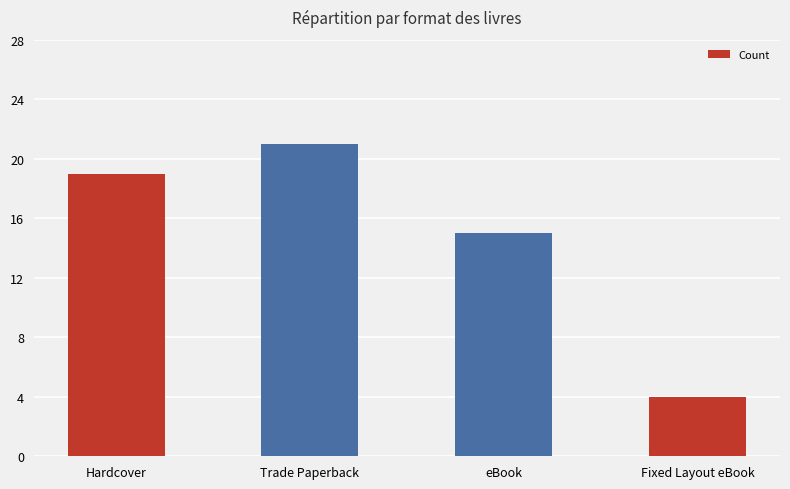

What is the change in value from Hardcover to Trade Paperback?

+2